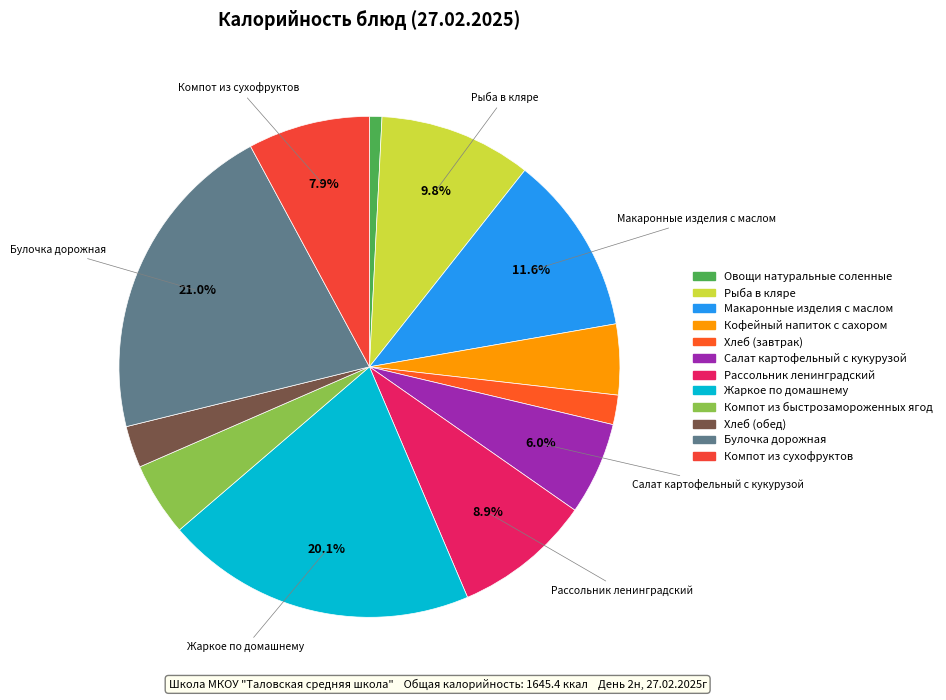

To the nearest percent, what is the average slice percentage?

8%